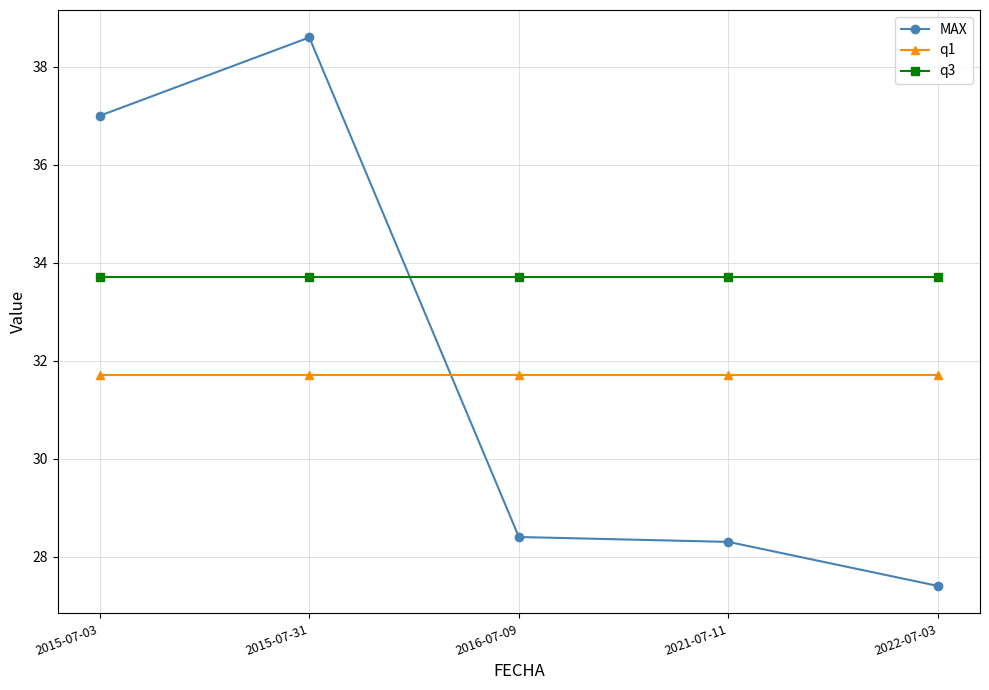

The value of MAX at 2015-07-03 is 20.2. True or false?

False